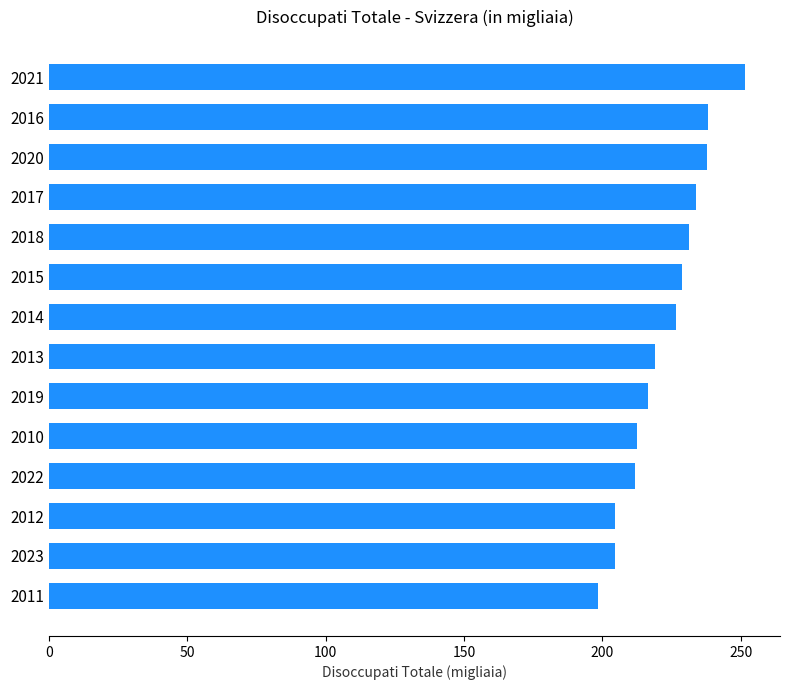

What is the ratio of the value at 2012 to the value at 2015?

0.9